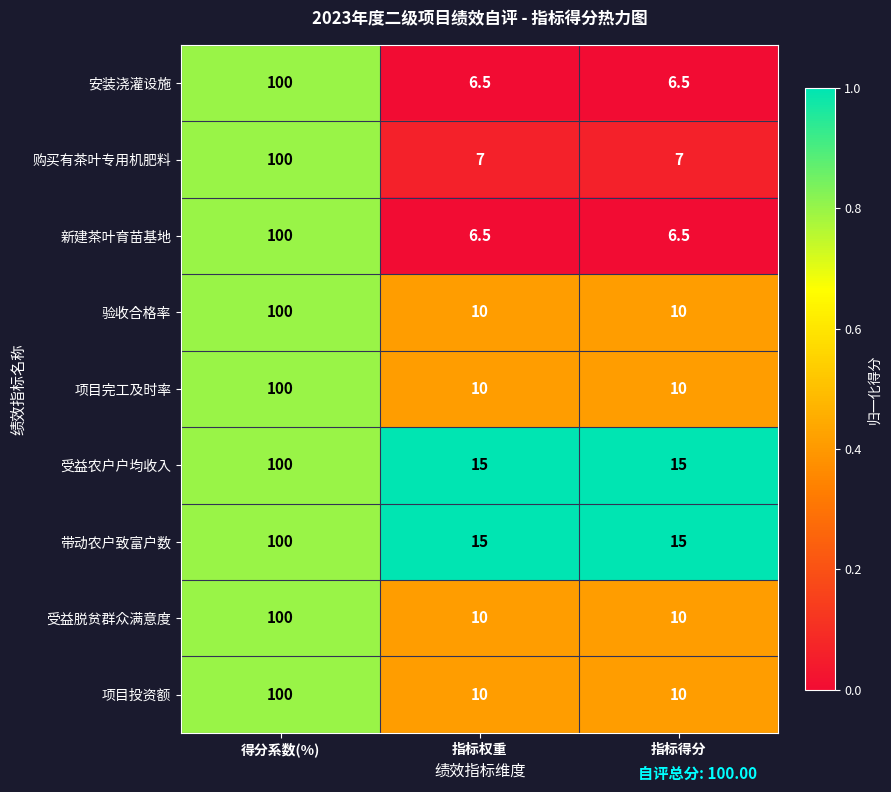

Is the value of 安装浇灌设施 at 指标得分 greater than the value of 验收合格率 at 得分系数(%)?

No